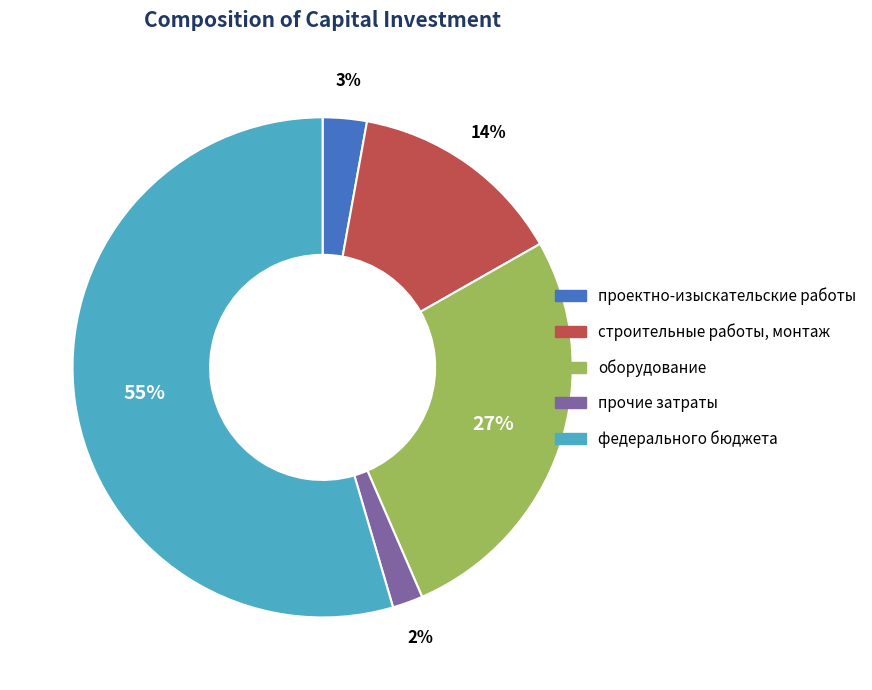

To the nearest percent, what is the difference between the оборудование and проектно-изыскательские работы slice percentages?

24%